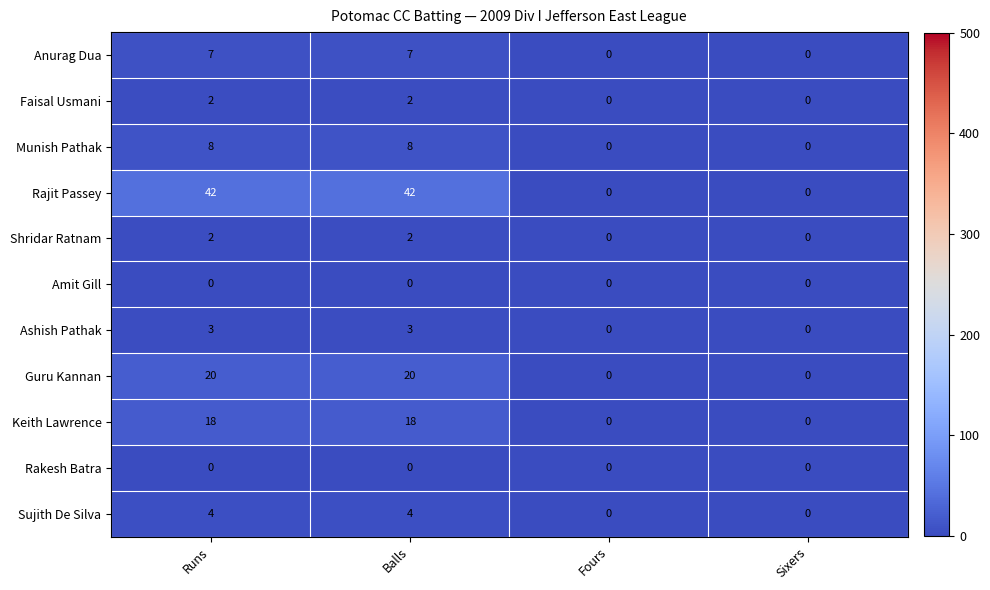

Which series has the largest total across all categories?

Rajit Passey